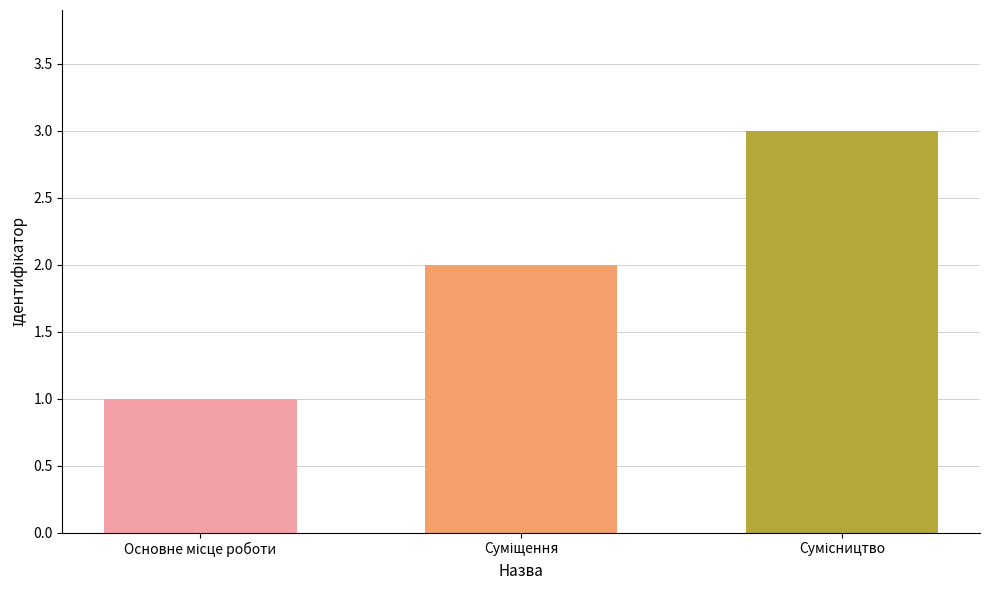

What is the greatest value displayed?

3